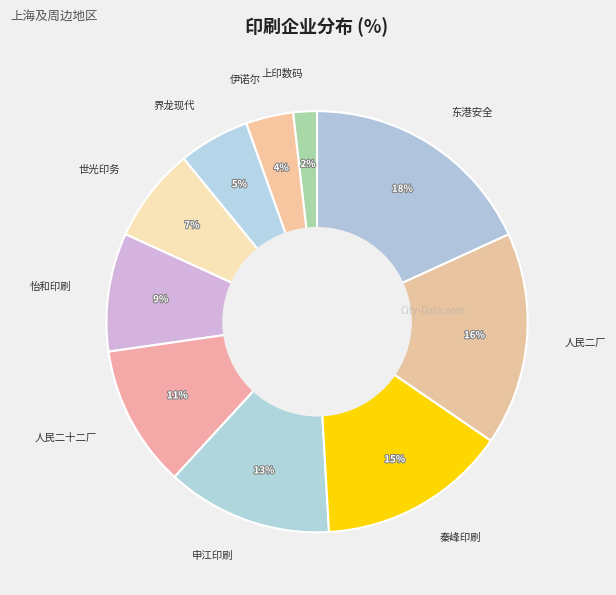

True or false: 世光印务 accounts for 1% of the total.

False